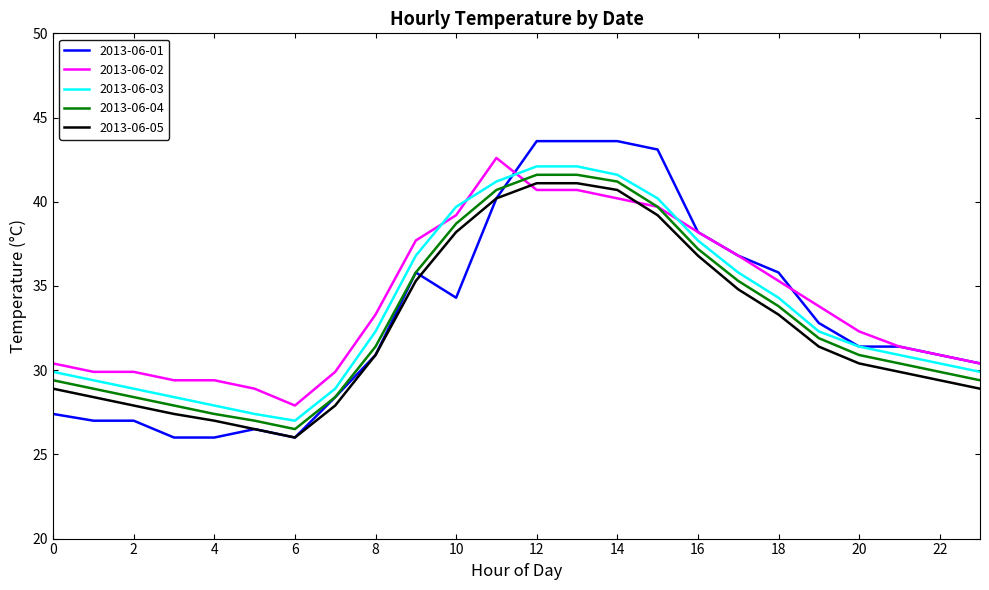

What is the minimum value for 2013-06-03?

27.0